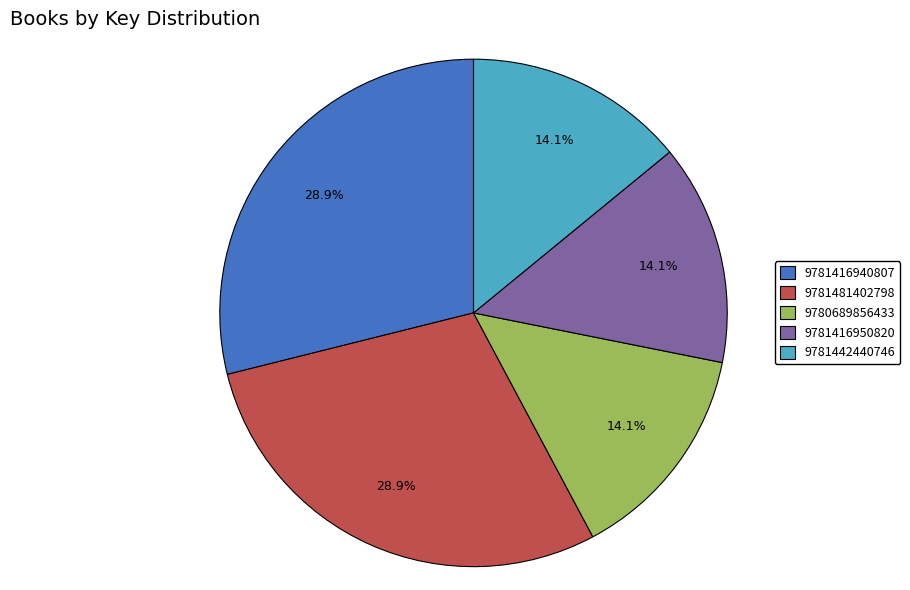

What percentage do 9781481402798 and 9780689856433 together represent?

43.0%